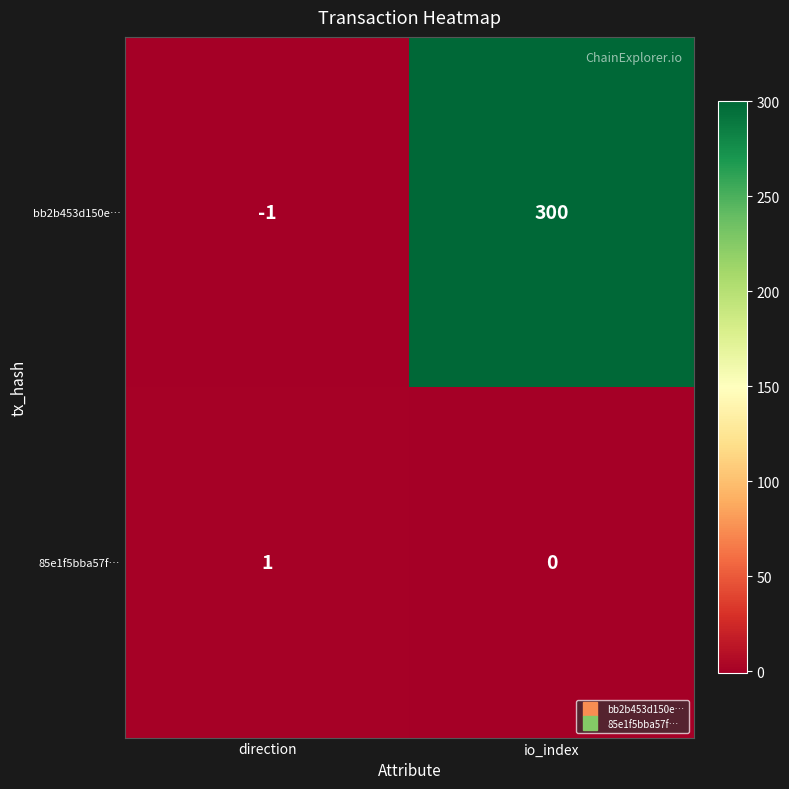

Count the number of data series in this chart.

2